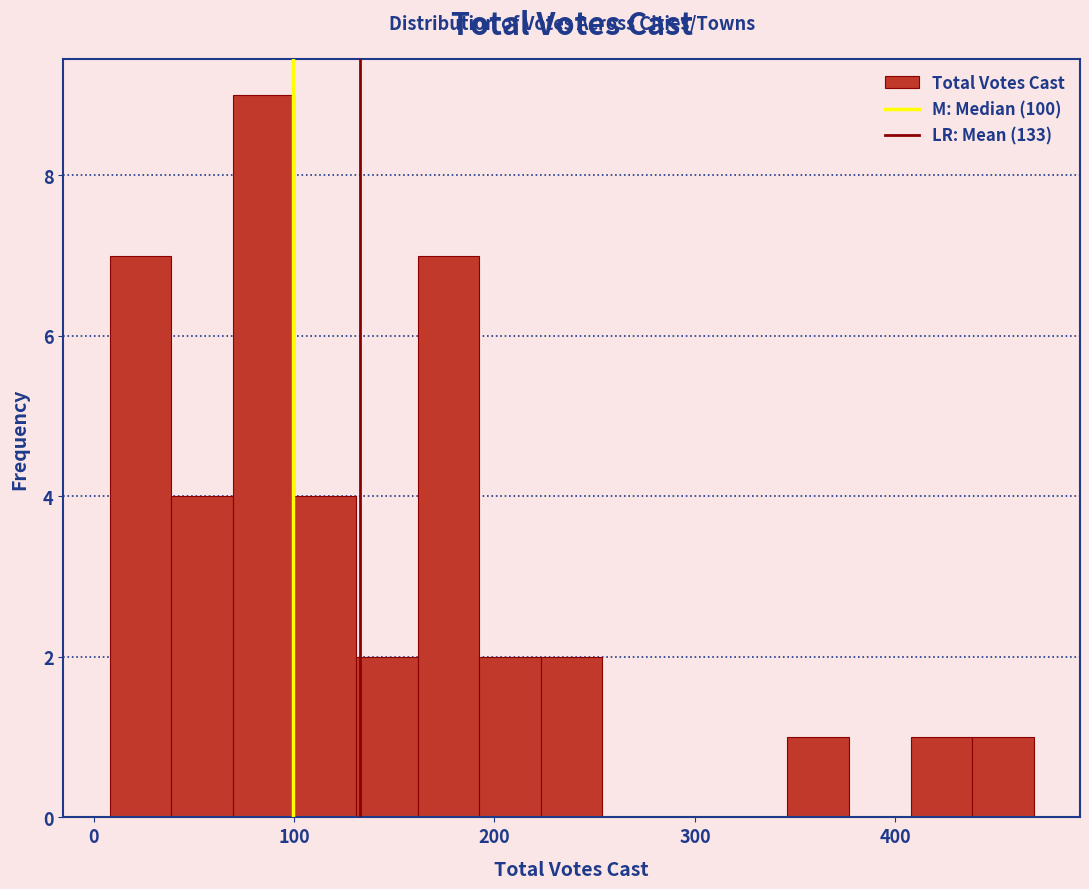

Around what value on the x-axis is the tallest bar? Give the approximate position of its centre, as read against the axis.

80